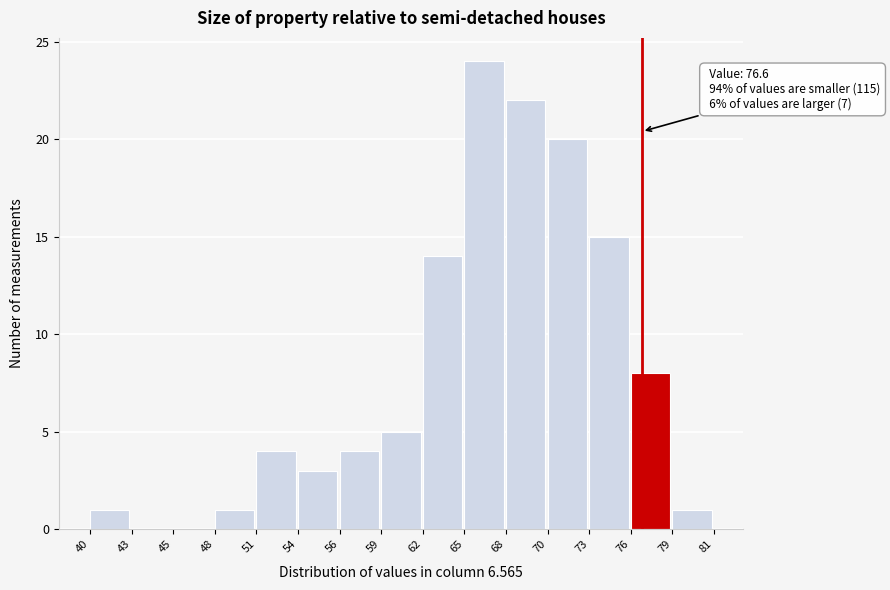

Reading left to right, extract all data points from this chart.

40=1	43=0	45=0	48=1	51=4	54=3	56=4	59=5	62=14	65=24	68=22	70=20	73=15	76=8	79=1